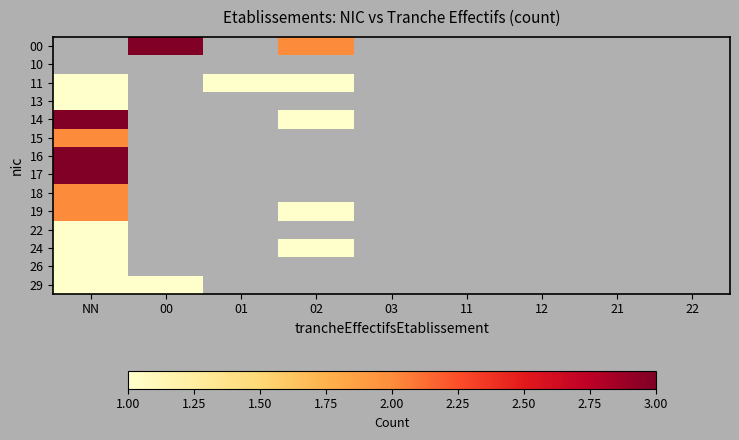

At which category does the chart reach its minimum across all series?

NN